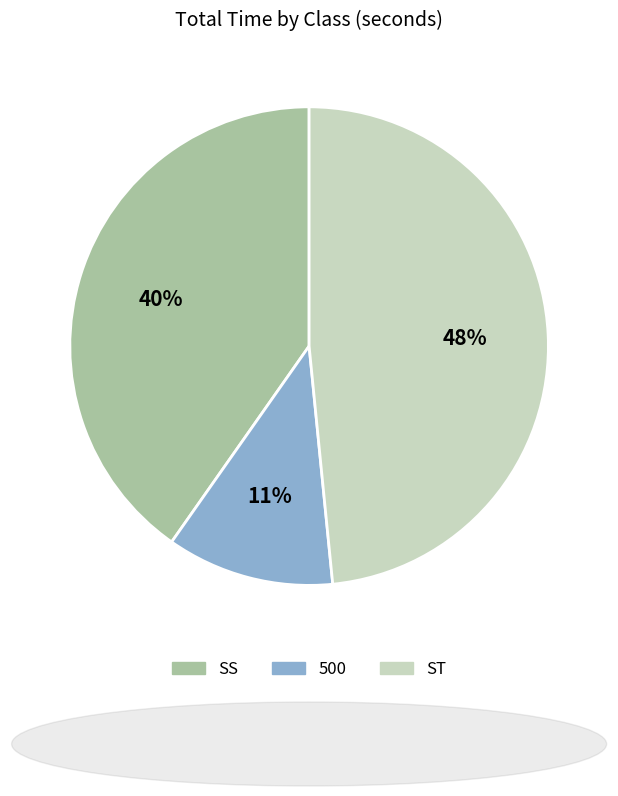

Is there a majority slice in this chart?

No